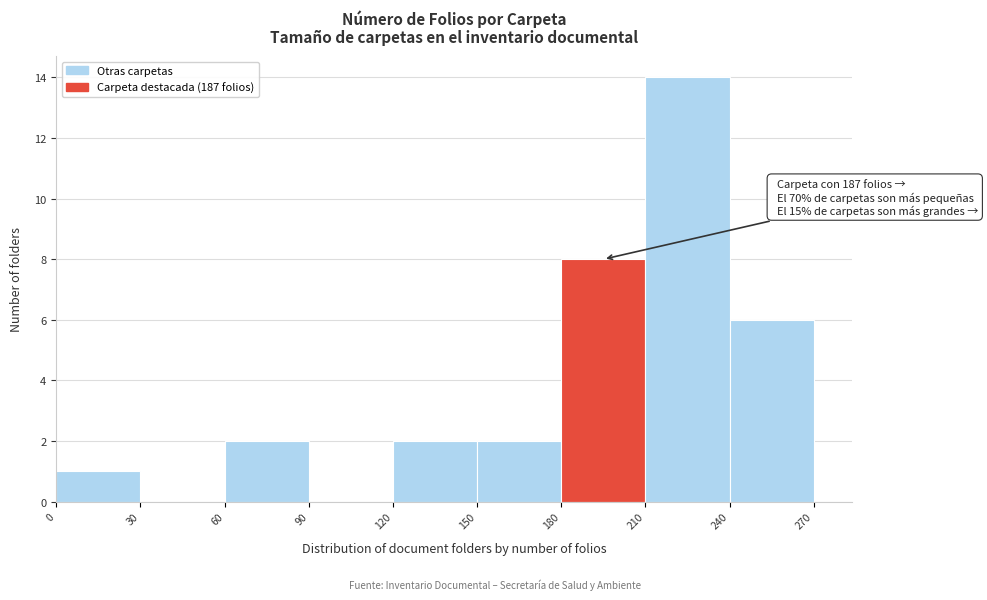

Over which range of the x-axis is the bar tallest?

210 to 240